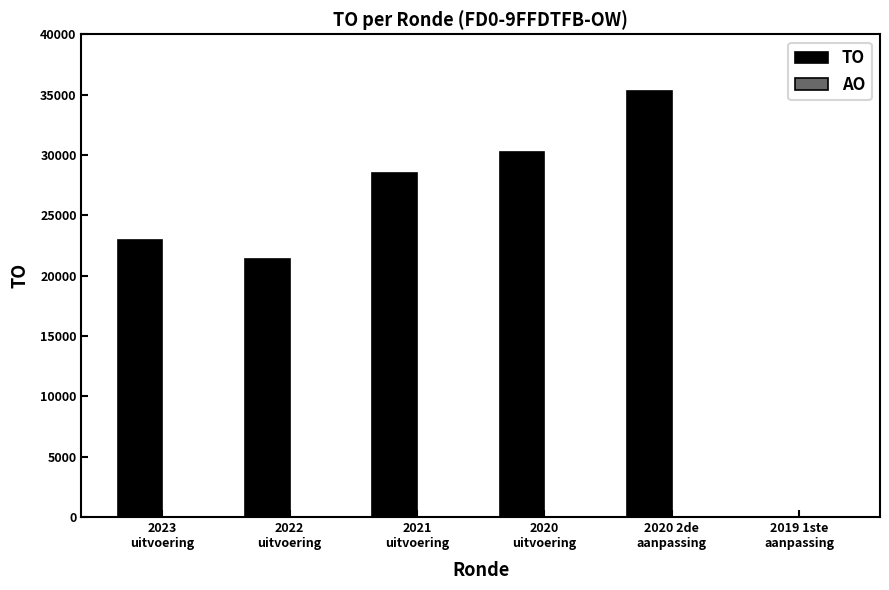

What is the sum of all values?

138414